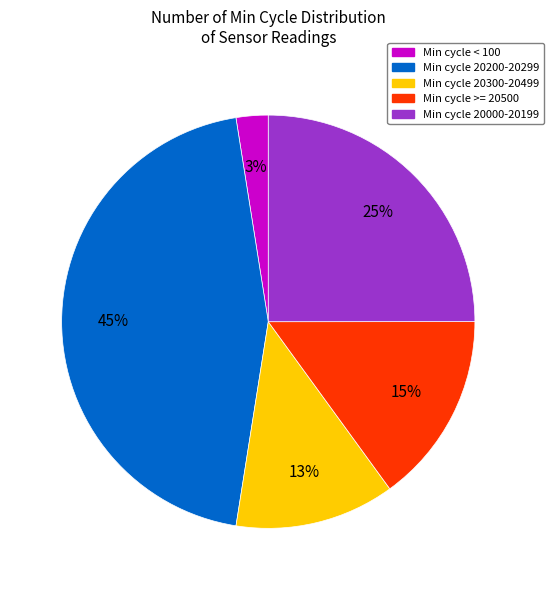

What percentage is the Min cycle >= 20500 slice, to the nearest percent?

15%